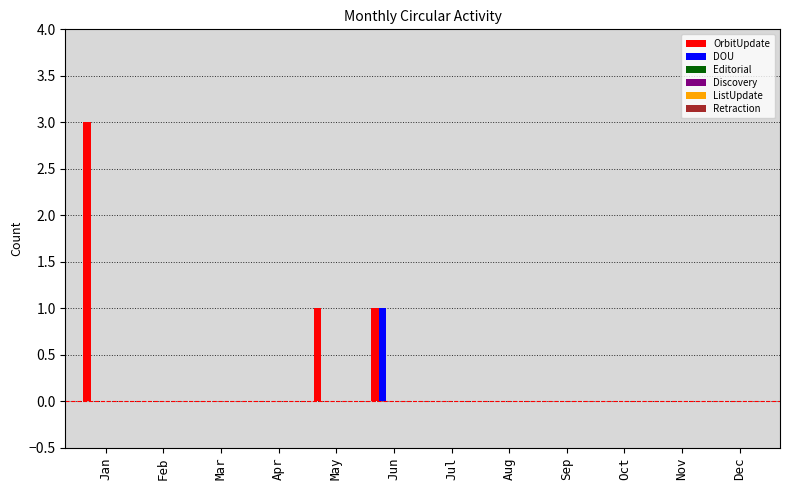

Which series has the largest total across all categories?

OrbitUpdate